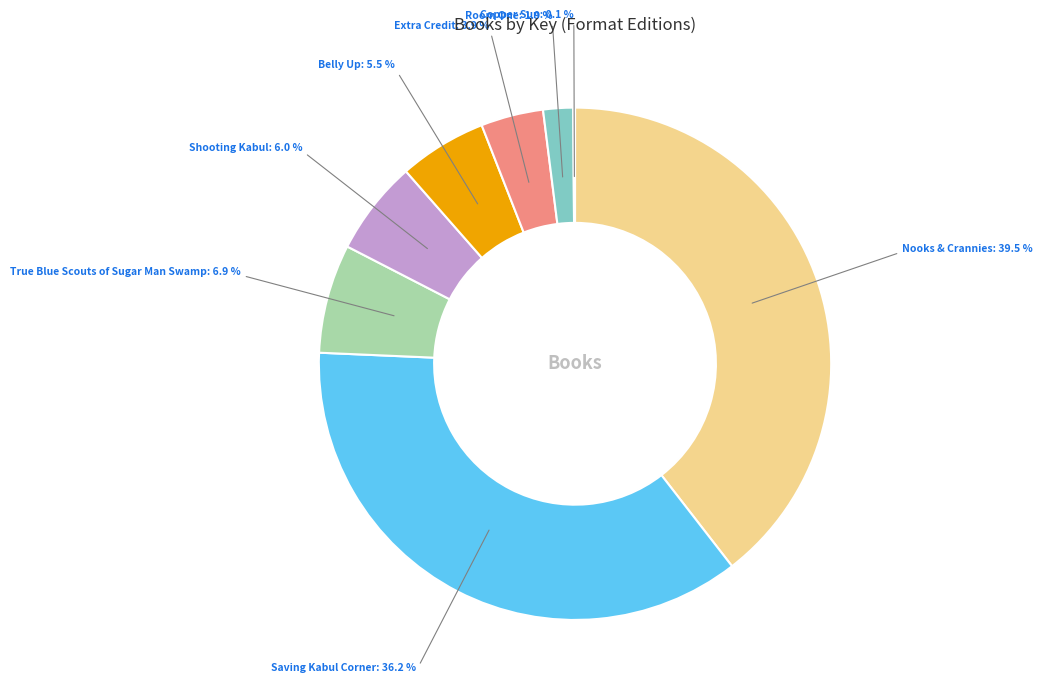

Is there a majority slice in this chart?

No